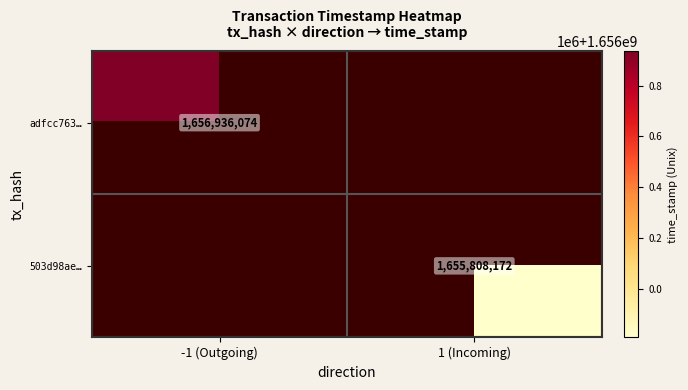

What is the maximum value shown in the chart?

1656936074.0